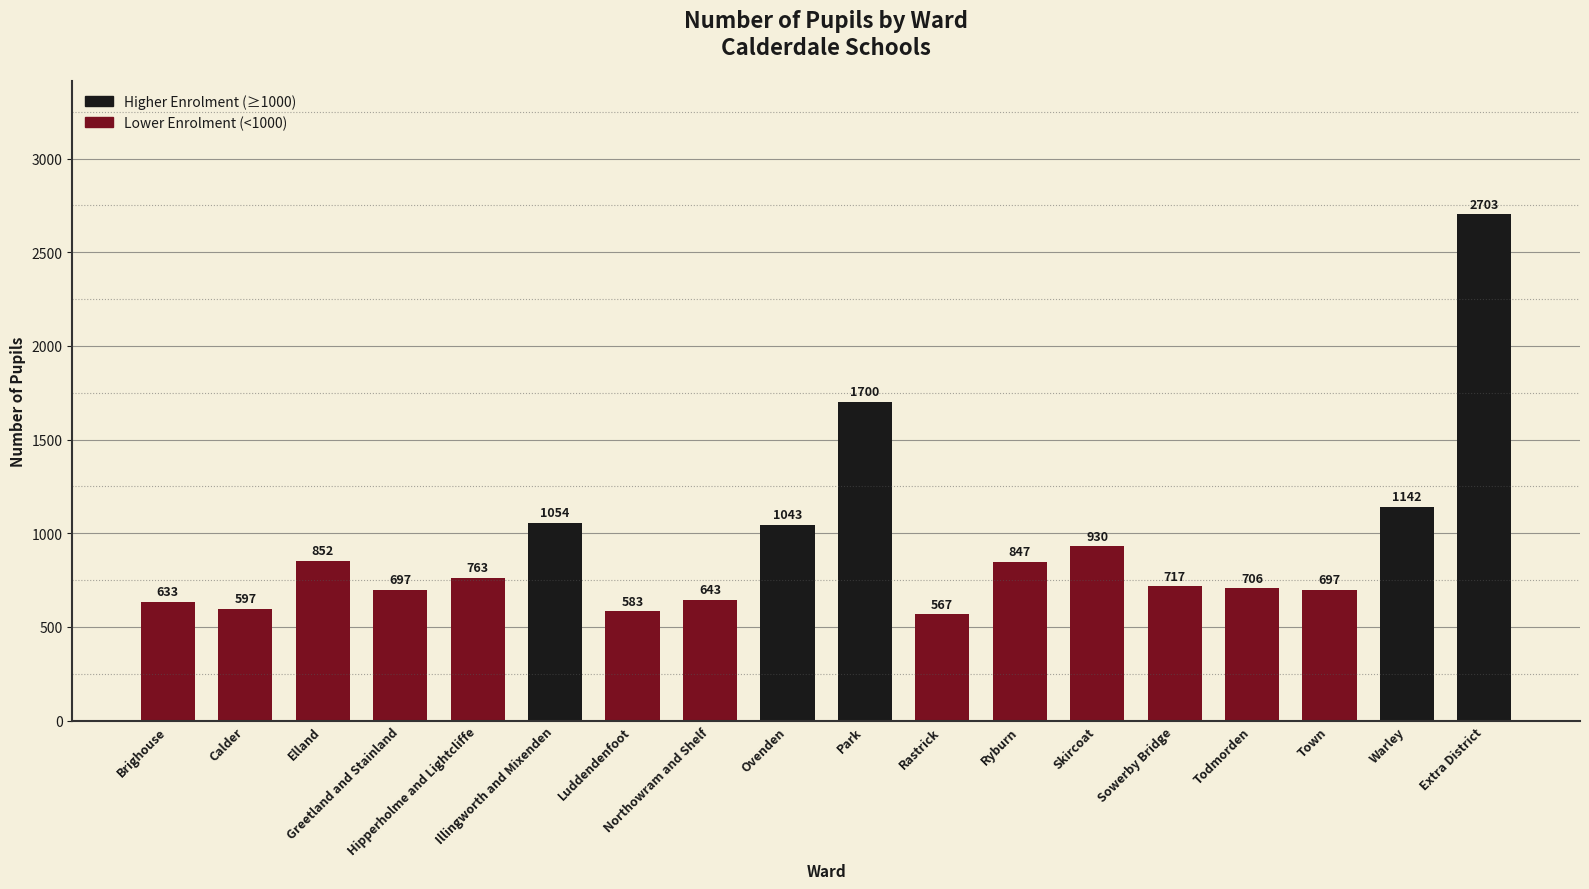

The value at Illingworth and Mixenden is 1054. True or false?

True